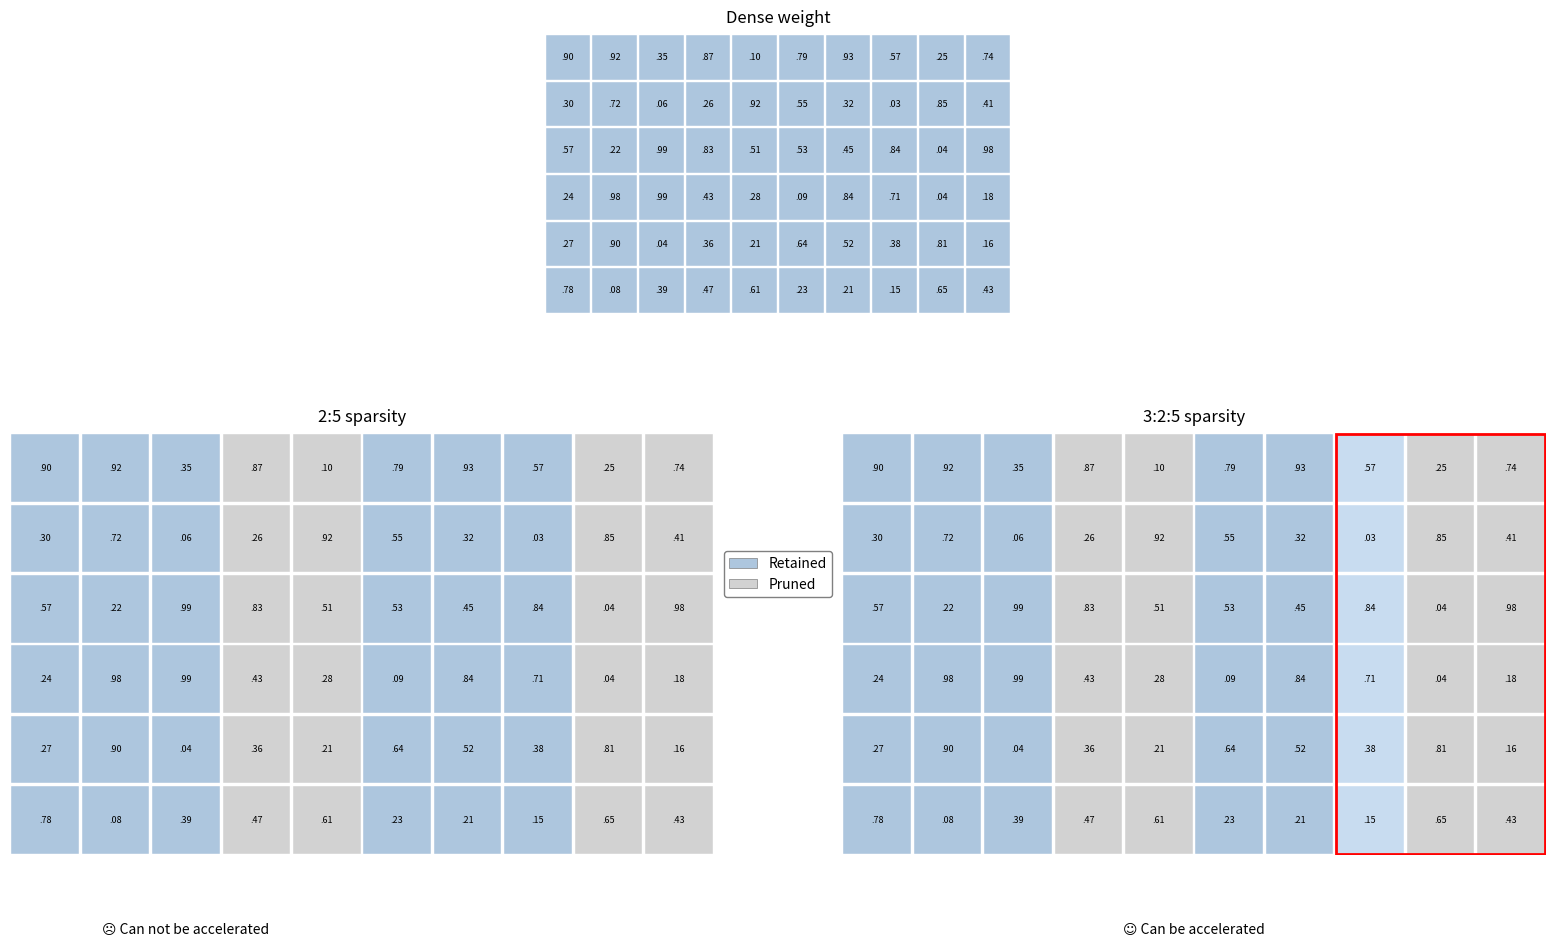

Reading left to right, extract all data points from this chart.

EUR: 0.9	0.9	0.3	0.9	0.1	0.8	0.9	0.6	0.2	0.7
USD: 0.3	0.7	0.1	0.3	0.9	0.6	0.3	0.0	0.8	0.4
TRY: 0.6	0.2	1.0	0.8	0.5	0.5	0.5	0.8	0.0	1.0
NZD: 0.2	1.0	1.0	0.4	0.3	0.1	0.8	0.7	0.0	0.2
CAD: 0.3	0.9	0.0	0.4	0.2	0.6	0.5	0.4	0.8	0.2
GBP: 0.8	0.1	0.4	0.5	0.6	0.2	0.2	0.1	0.7	0.4